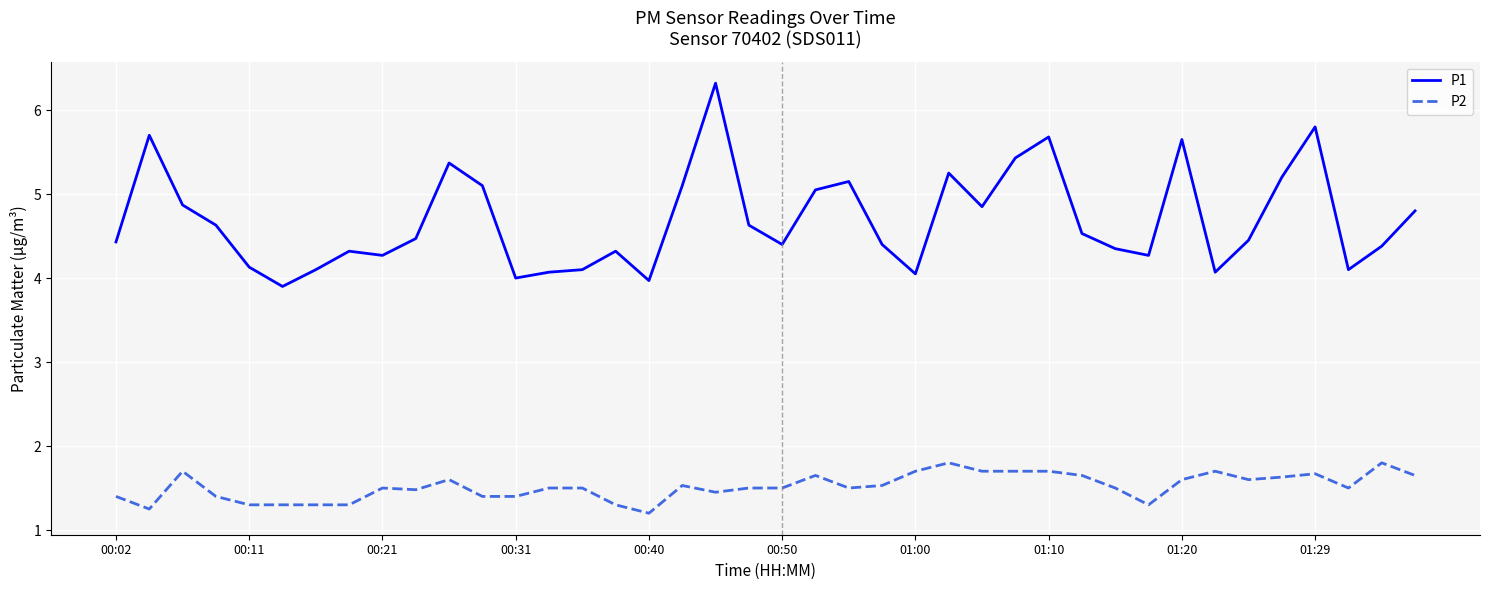

What is the difference between the maximum and minimum values in the P2 series?

0.6